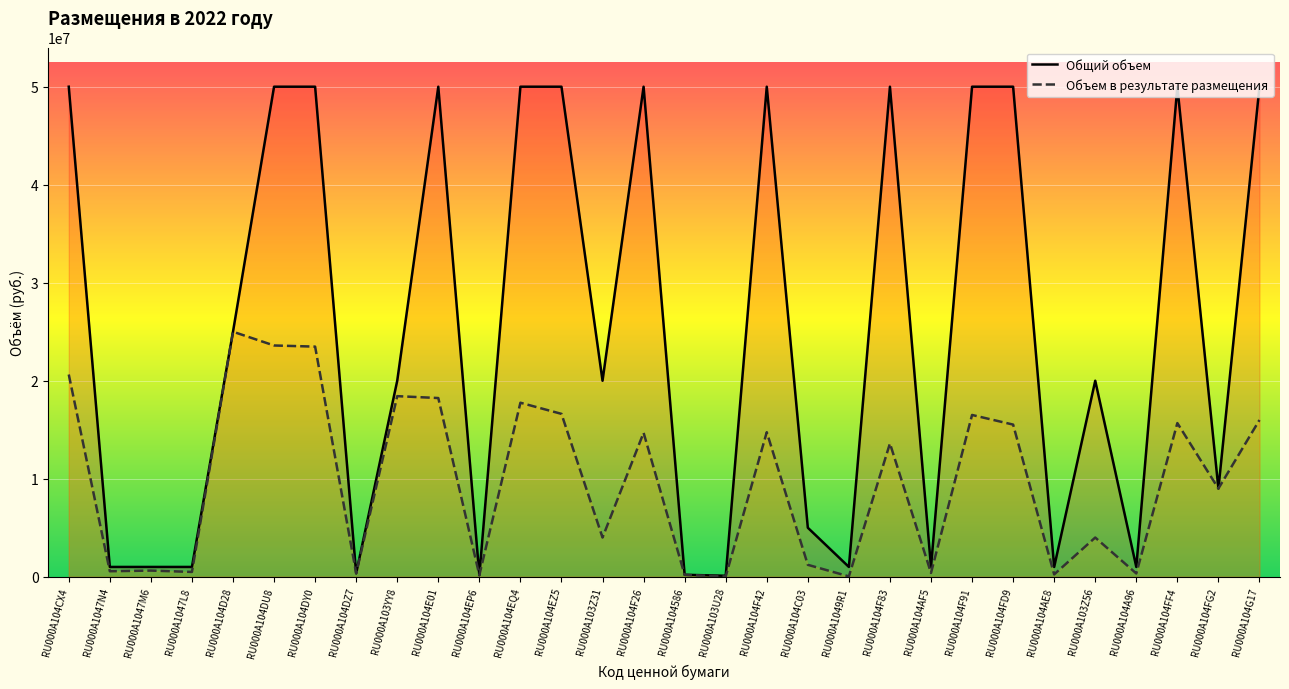

What is the maximum value for Объем в результате размещения?

25000000